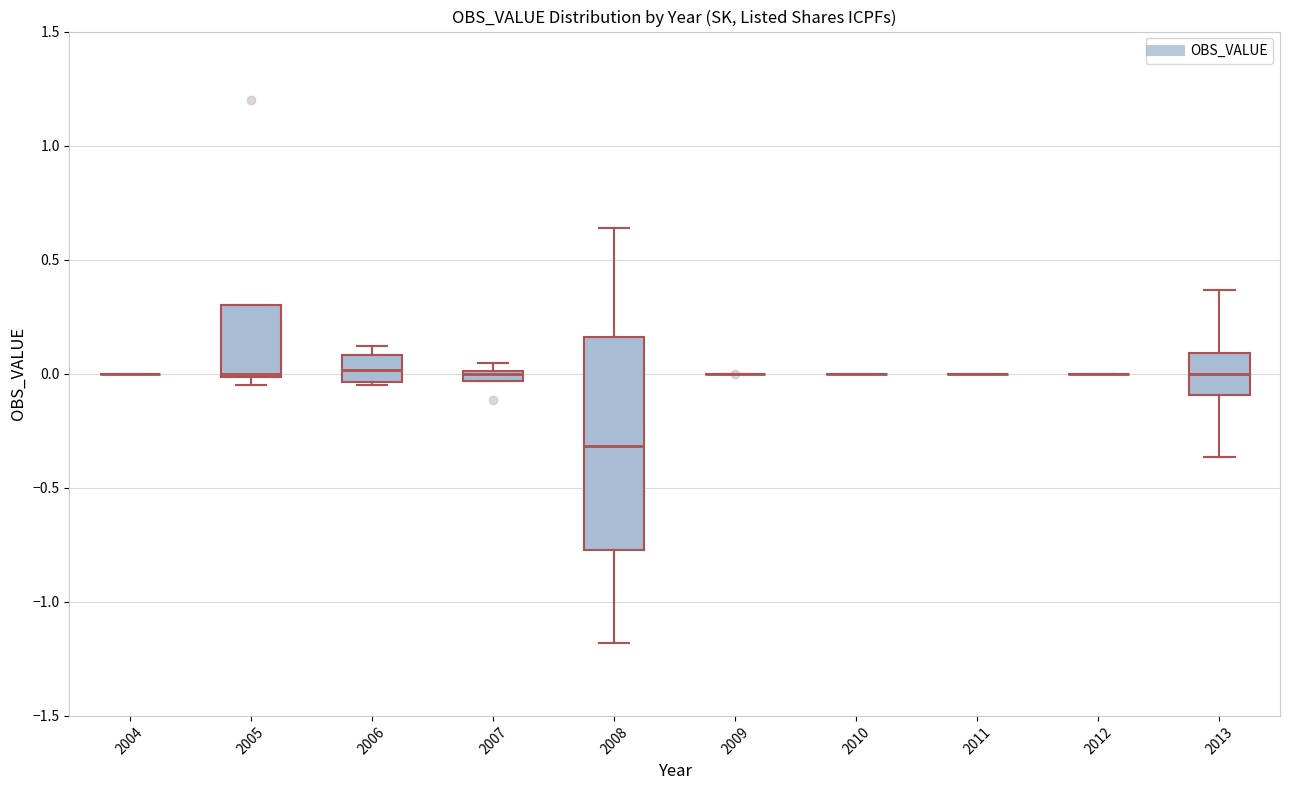

Comparing the boxes themselves (not the whiskers), which one is the tallest?

2008